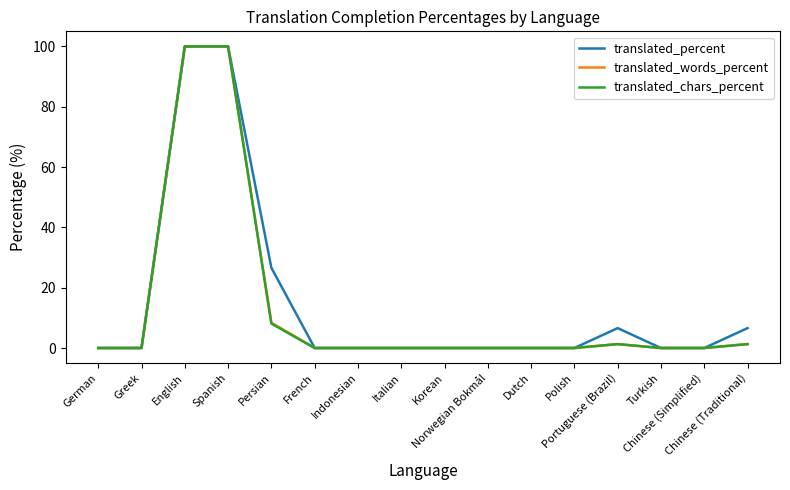

What is the maximum value for translated_chars_percent?

100.0